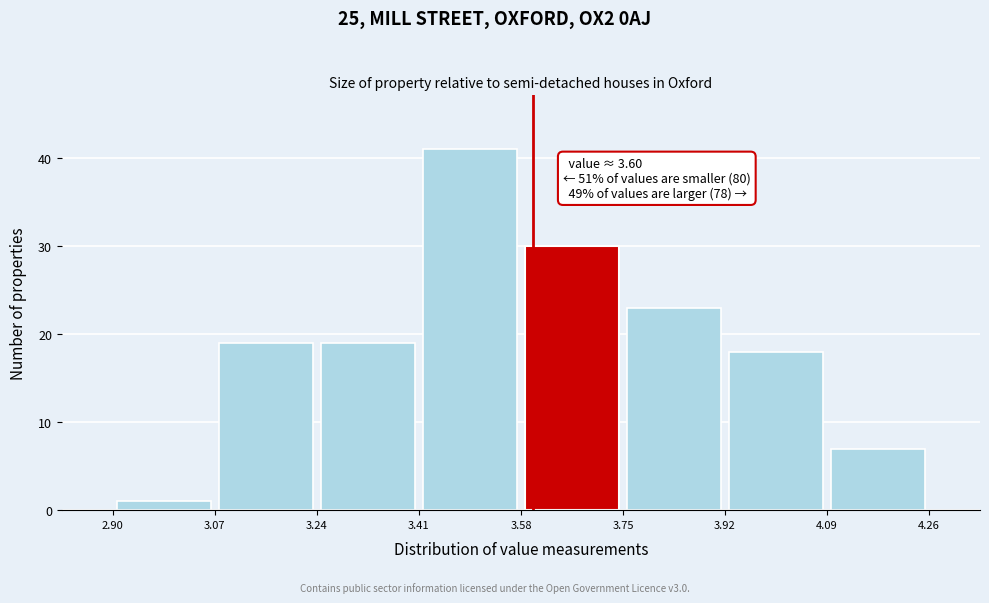

Over which range of the x-axis is the bar tallest?

3.41 to 3.58